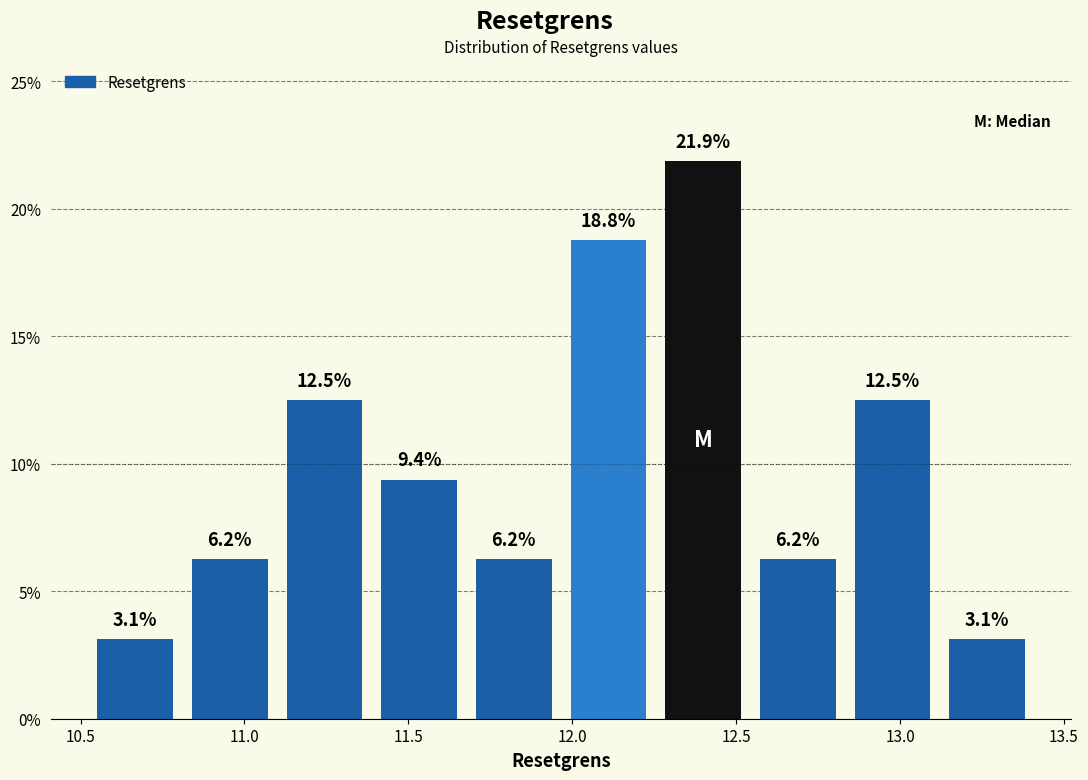

What is the height of the bar covering 10.50 to 10.80 on the x-axis? The bar edges are not printed on the chart, so give them approximately, as read against the axis.

3.1